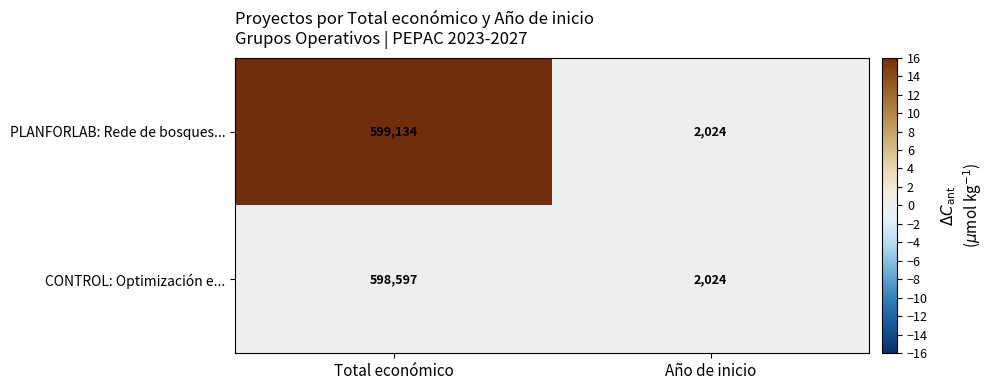

At which label is CONTROL: Optimización e... closest to 300310?

Año de inicio